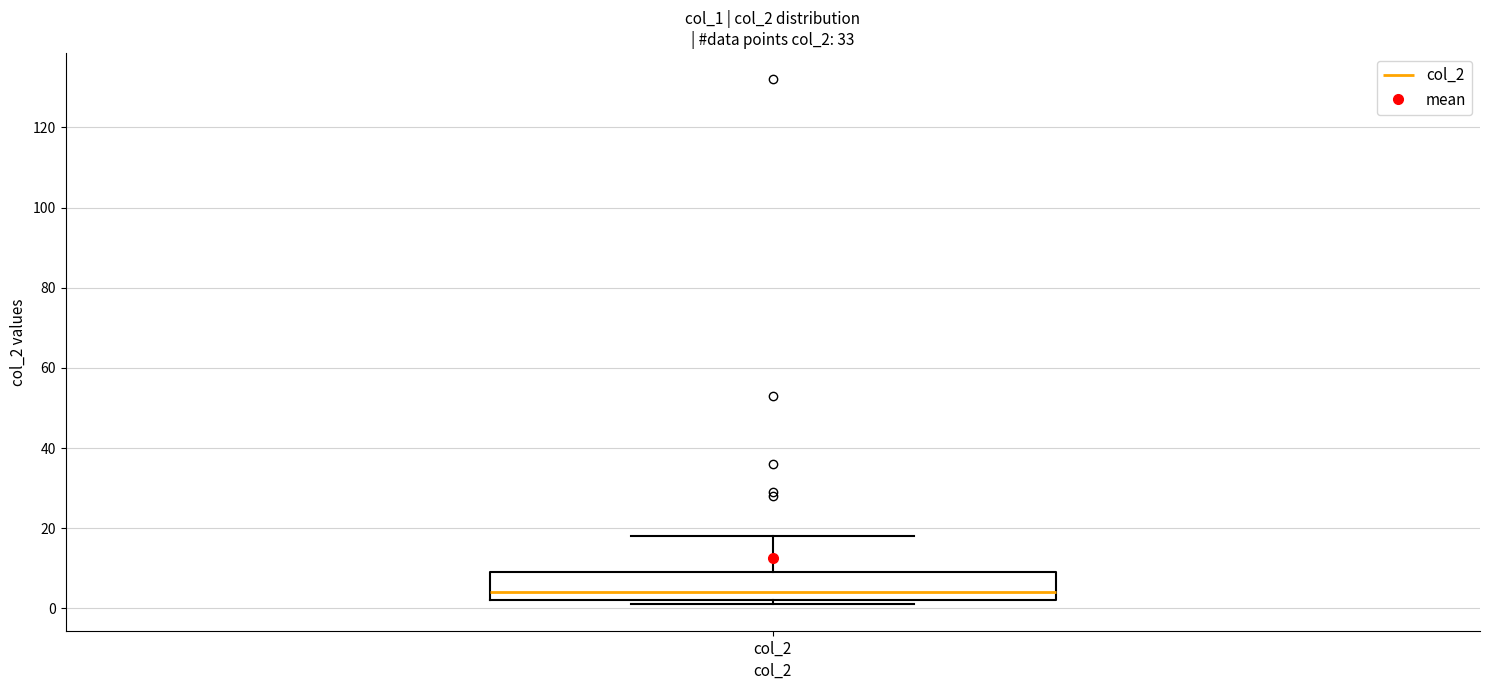

Transcribe this box plot: give where the median line is, the range the box spans, and where the two whiskers end, as read against the y-axis. The values are not printed on the chart, so give them approximately, as read against the axis.

median 4, box 2 to 10, whiskers 2 (just below the box's lower edge) to 18